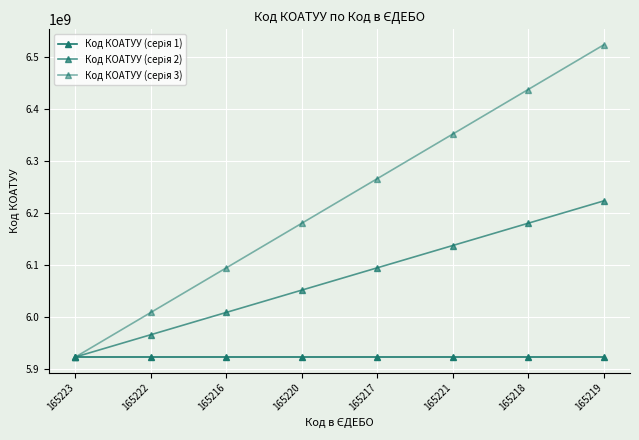

What is the difference between the Код КОАТУУ (серія 2) values at 165223 and 165219?

300000000.0